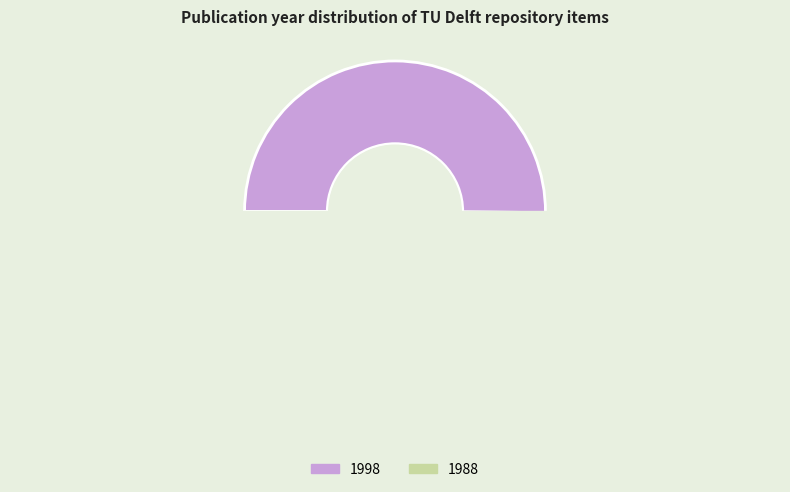

To the nearest percent, what is the combined percentage of 1998 and 1988?

100%